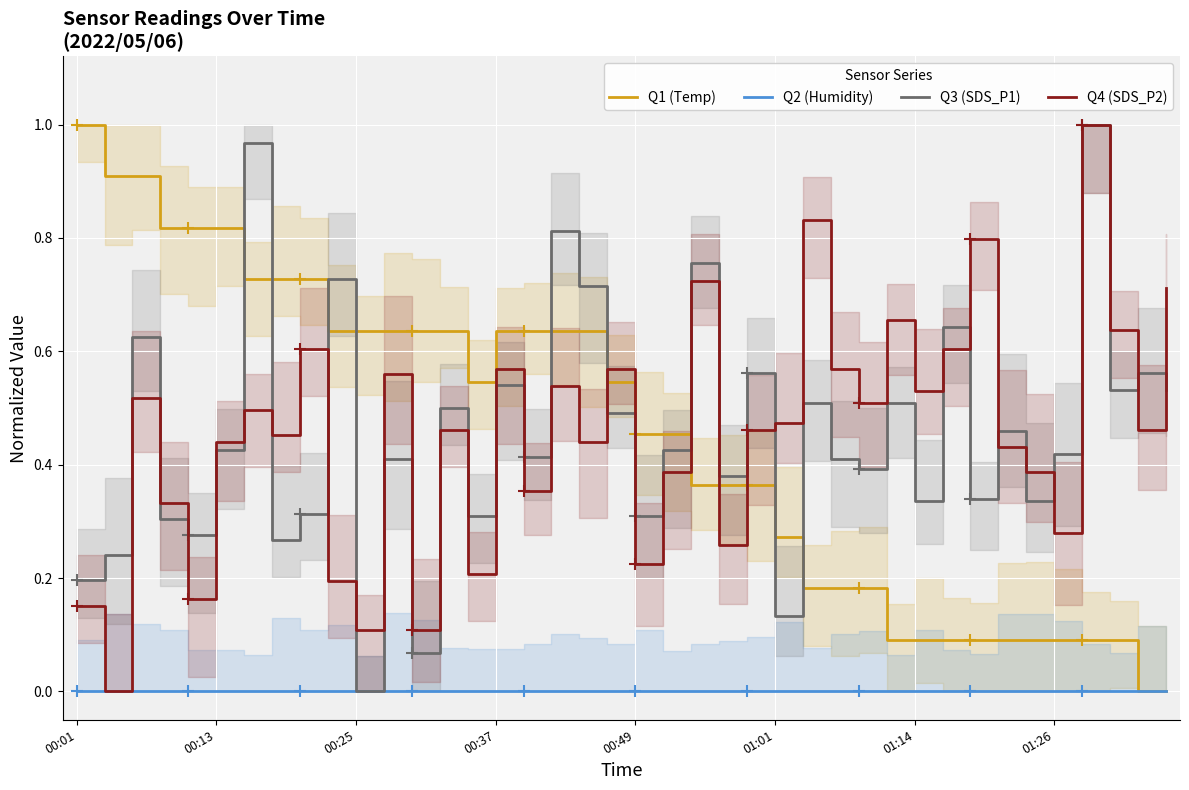

Is the value of Q1 (Temp) at 00:37 greater than the value of Q4 (SDS_P2) at 01:26?

Yes